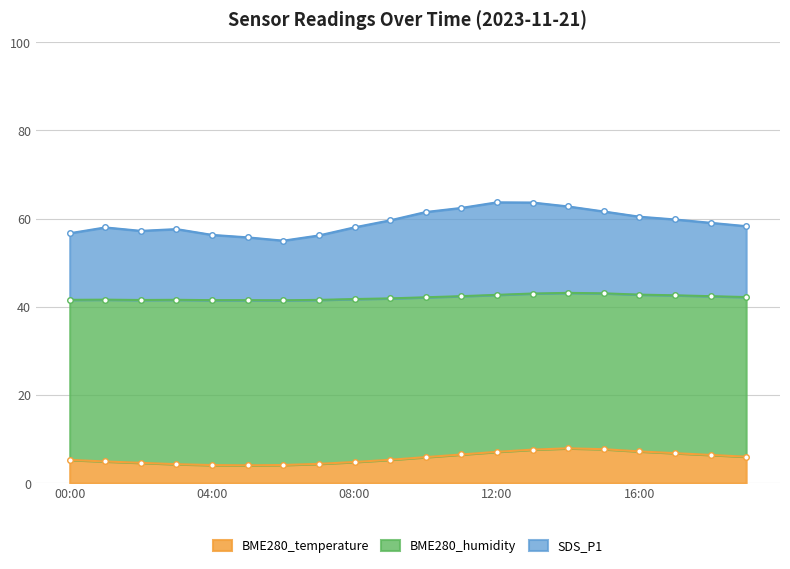

Rank the categories by SDS_P1 value from lowest to highest.

06:00, 05:00, 07:00, 04:00, 00:00, 02:00, 03:00, 01:00, 08:00, 19:00, 18:00, 09:00, 17:00, 16:00, 10:00, 15:00, 11:00, 14:00, 13:00, 12:00